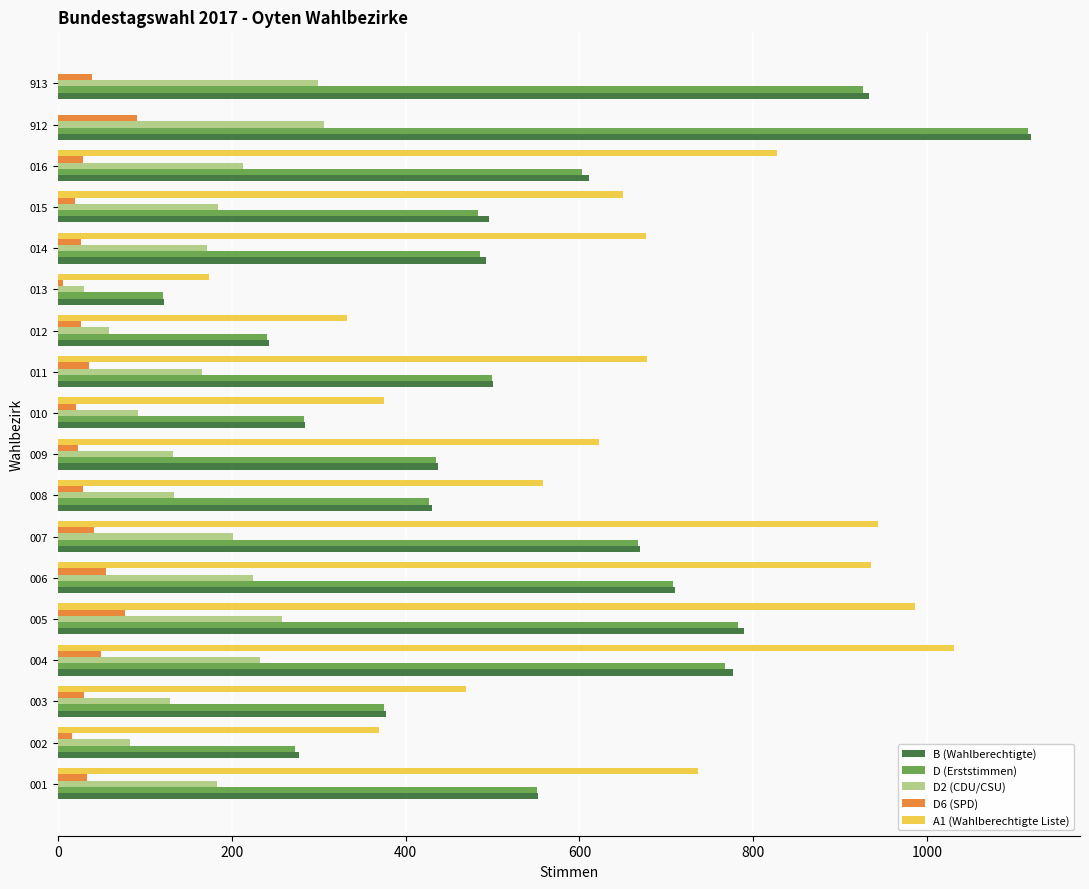

How many distinct data groups are displayed?

5